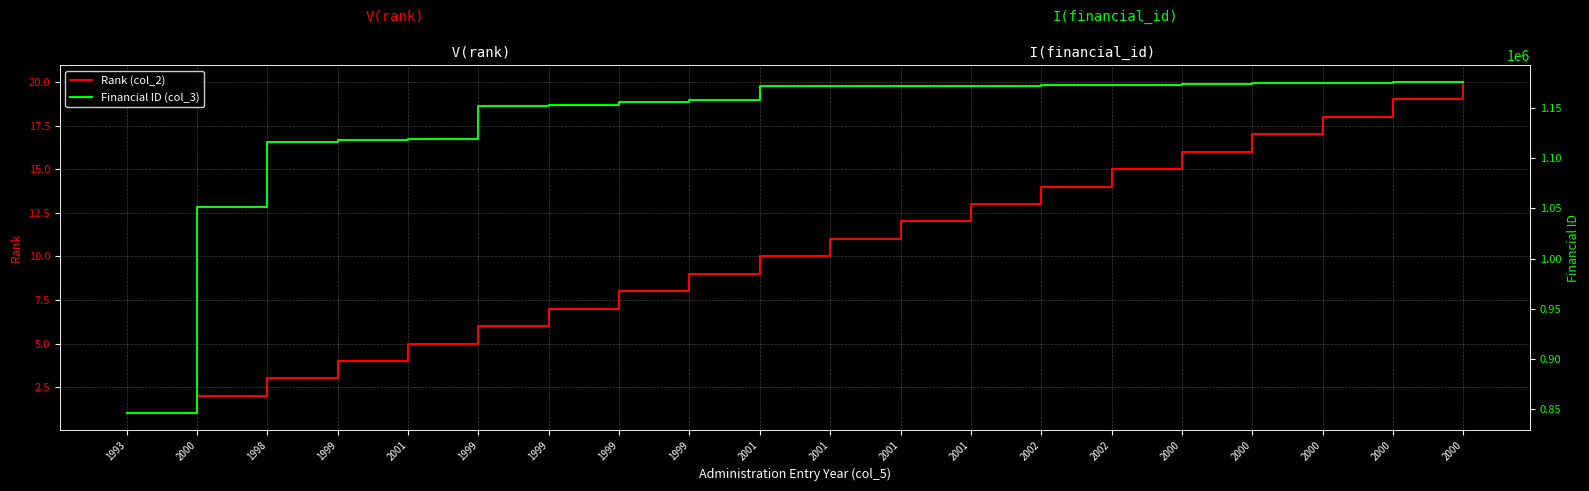

The value of Financial ID (col_3) at 1998 is 1894755. True or false?

False